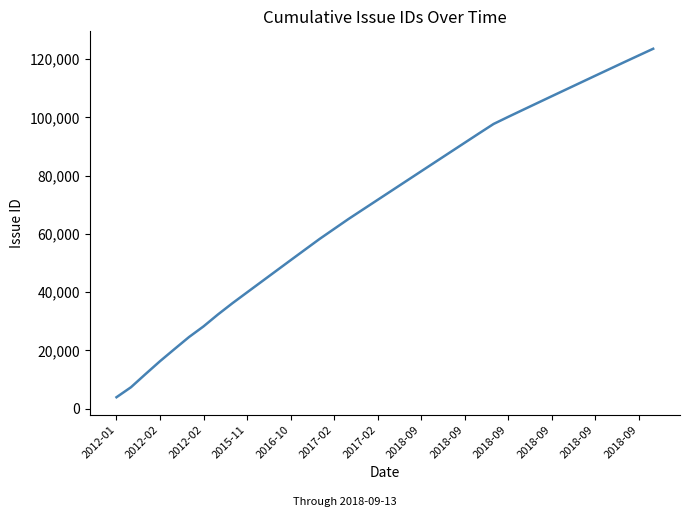

What is the minimum value shown in the chart?

3889